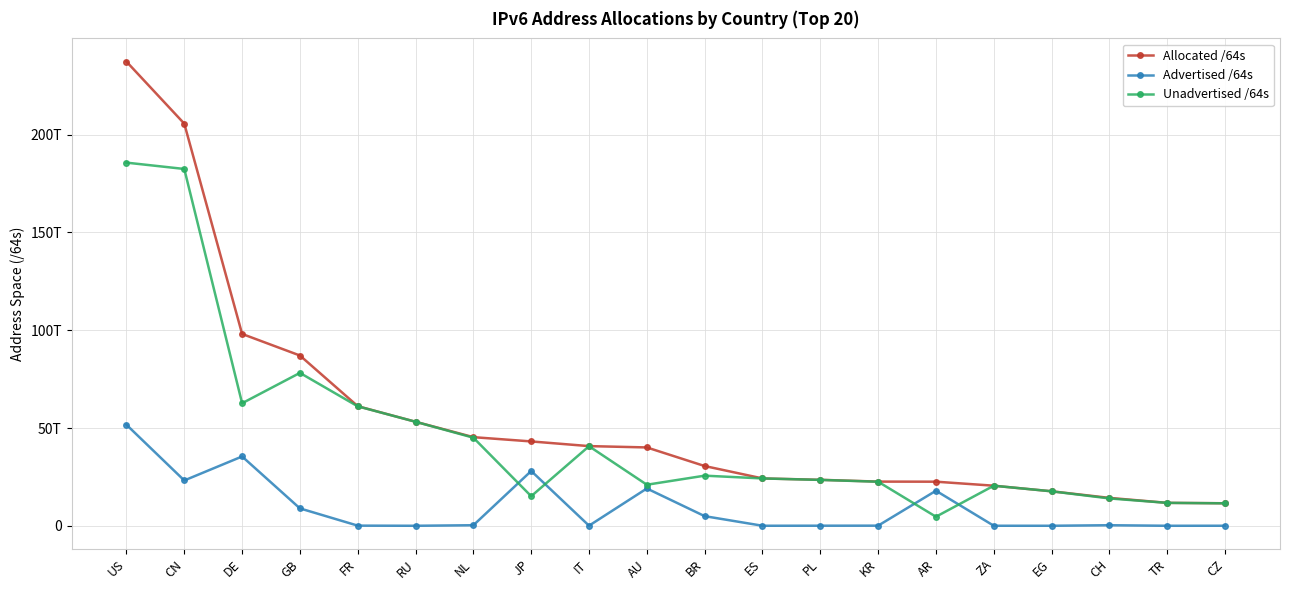

True or false: Allocated /64s and Unadvertised /64s cross at least once.

False